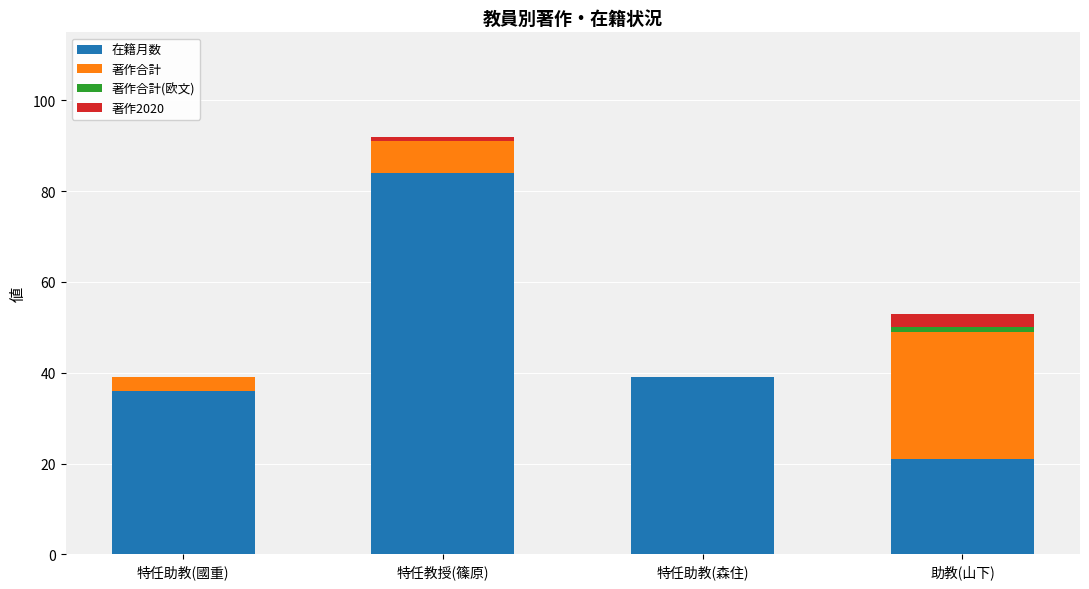

True or false: 在籍月数 has a value of 10 at 特任助教(森住).

False